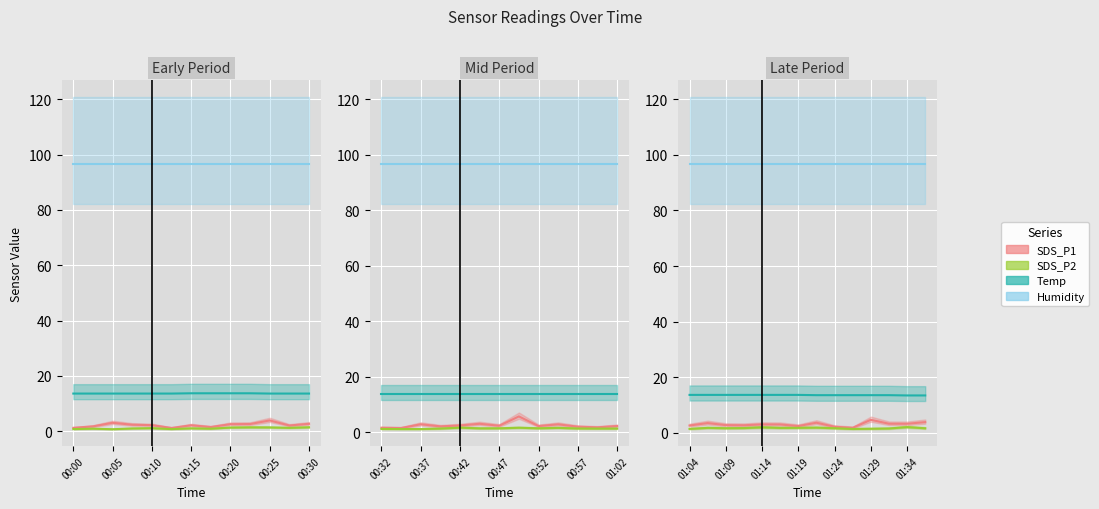

At 01:36, list the series in order from smallest to largest.

SDS_P2, SDS_P1, Temp, Humidity